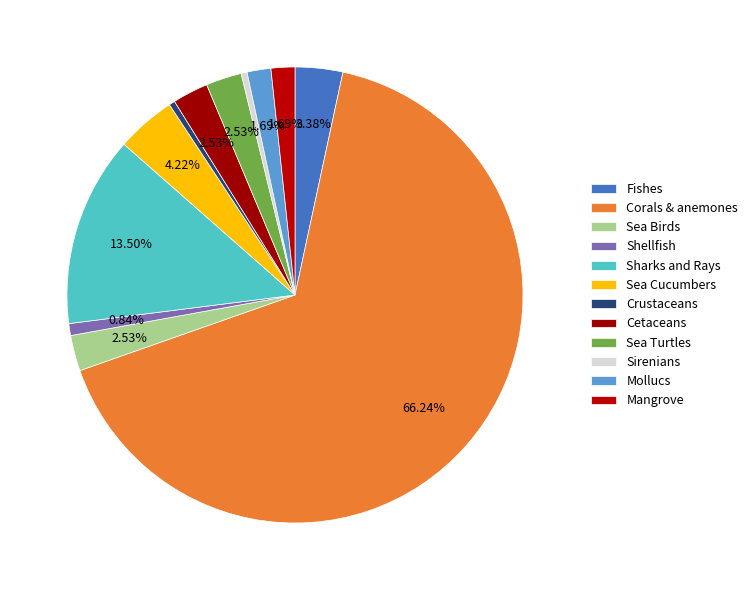

How many segments does this pie chart have?

12